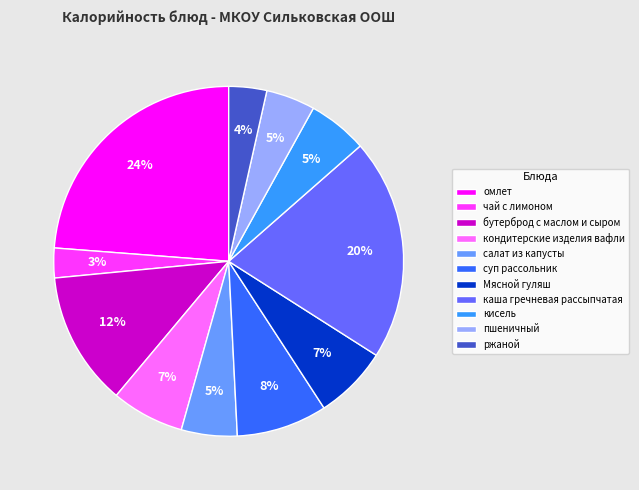

Is it true that каша гречневая рассыпчатая is 6% of the pie?

False